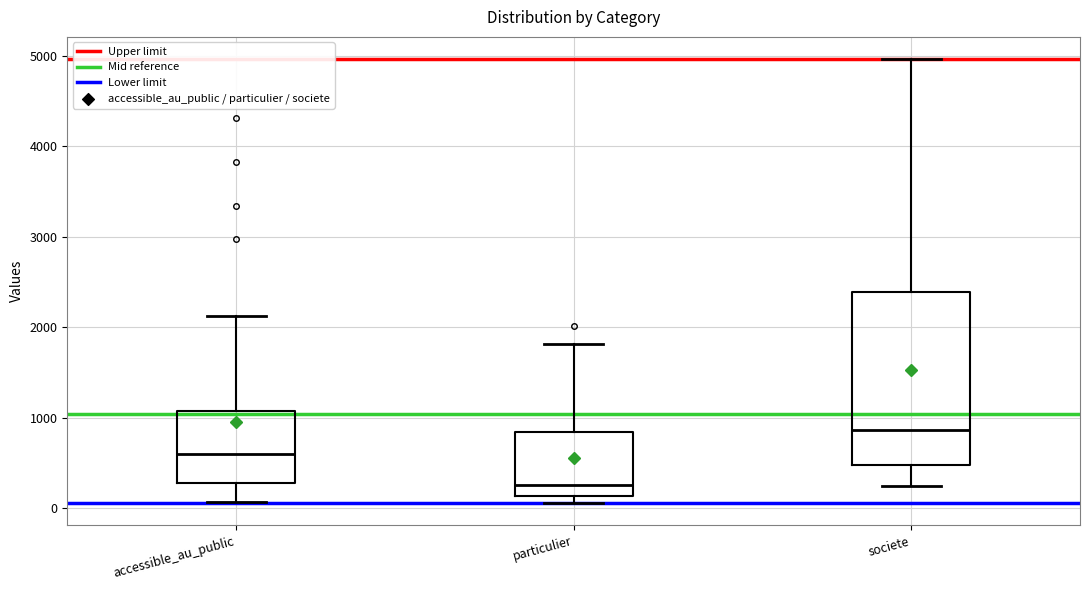

Reading left to right, read every box against the y-axis: the position of its median line, the range the box covers, and the ends of its whiskers. The values are not printed on the chart, so give them approximately, as read against the axis.

accessible_au_public: median 600, box 300 to 1100, whiskers 100 to 2100
particulier: median 300, box 100 to 800, whiskers 100 (just below the box's lower edge) to 1800
societe: median 900, box 500 to 2400, whiskers 200 to 5000